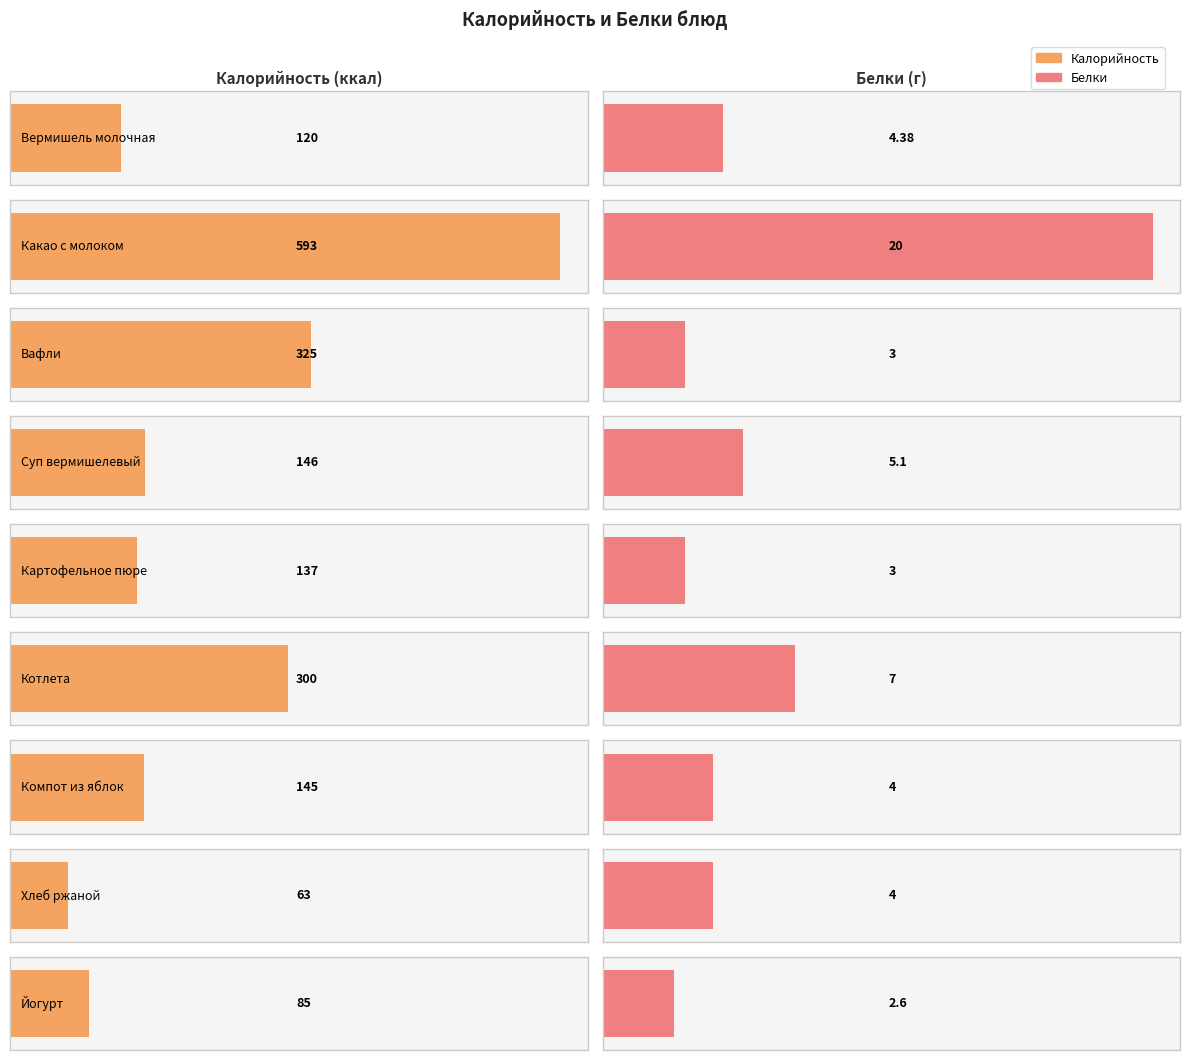

Reading left to right, list all the values displayed in this chart.

Калорийность: Вермишель молочная=120.0	Какао с молоком=593.0	Вафли=325.0	Суп вермишелевый=146.0	Картофельное пюре=137.0	Котлета=300.0	Компот из яблок=145.0	Хлеб ржаной=63.0	Йогурт=85.0
Белки: Вермишель молочная=4.4	Какао с молоком=20.0	Вафли=3.0	Суп вермишелевый=5.1	Картофельное пюре=3.0	Котлета=7.0	Компот из яблок=4.0	Хлеб ржаной=4.0	Йогурт=2.6